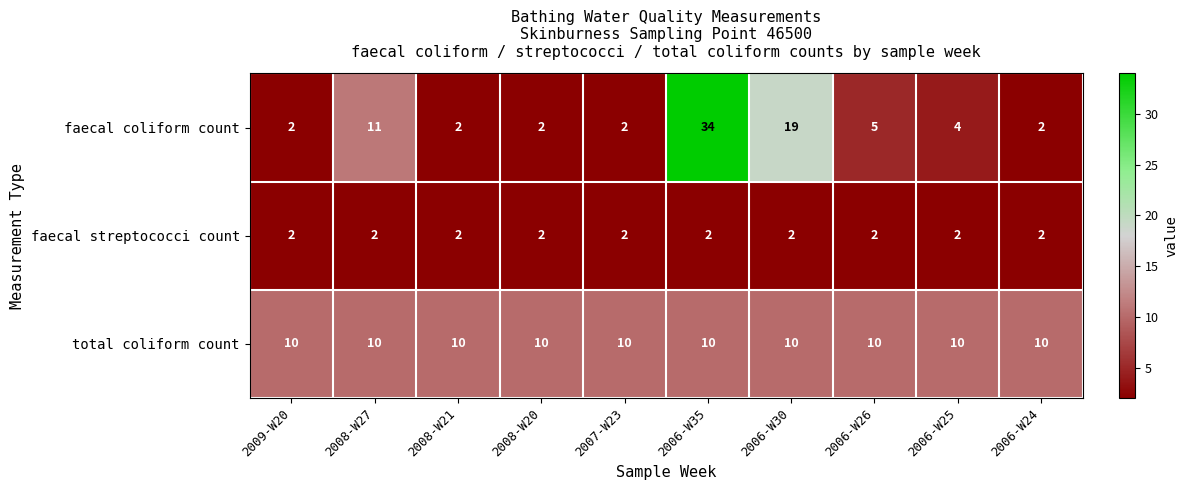

At which category does the chart reach its peak across all series?

2006-W35